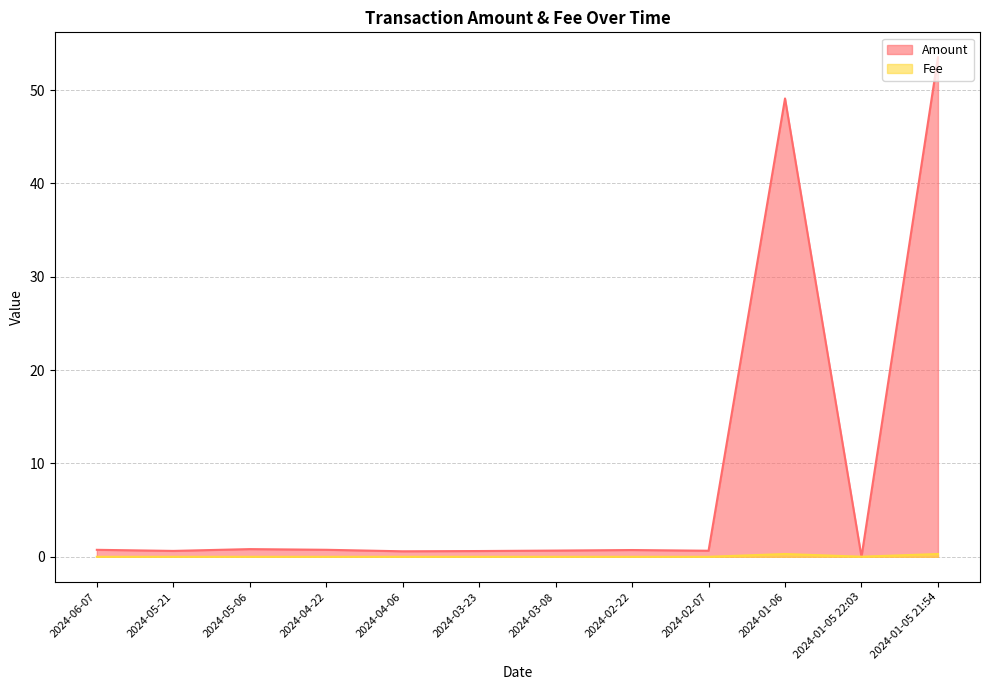

The value of Fee at 2024-01-06 is 0.2. True or false?

False